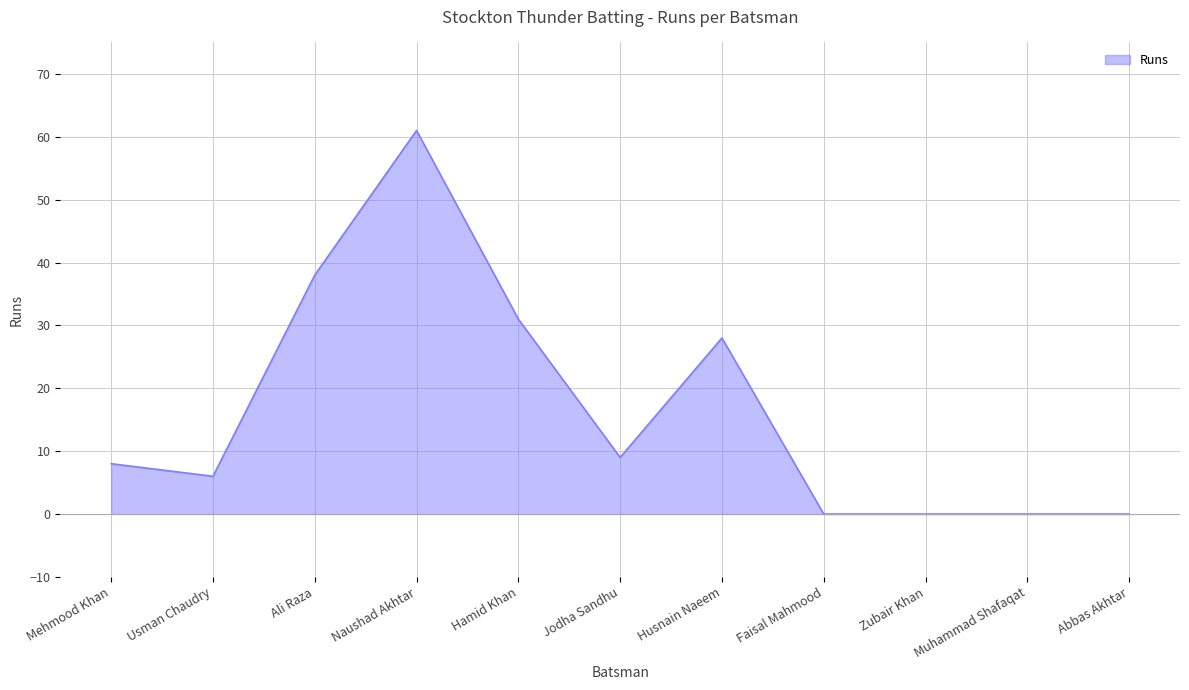

What is the approximate value at Hamid Khan?

31